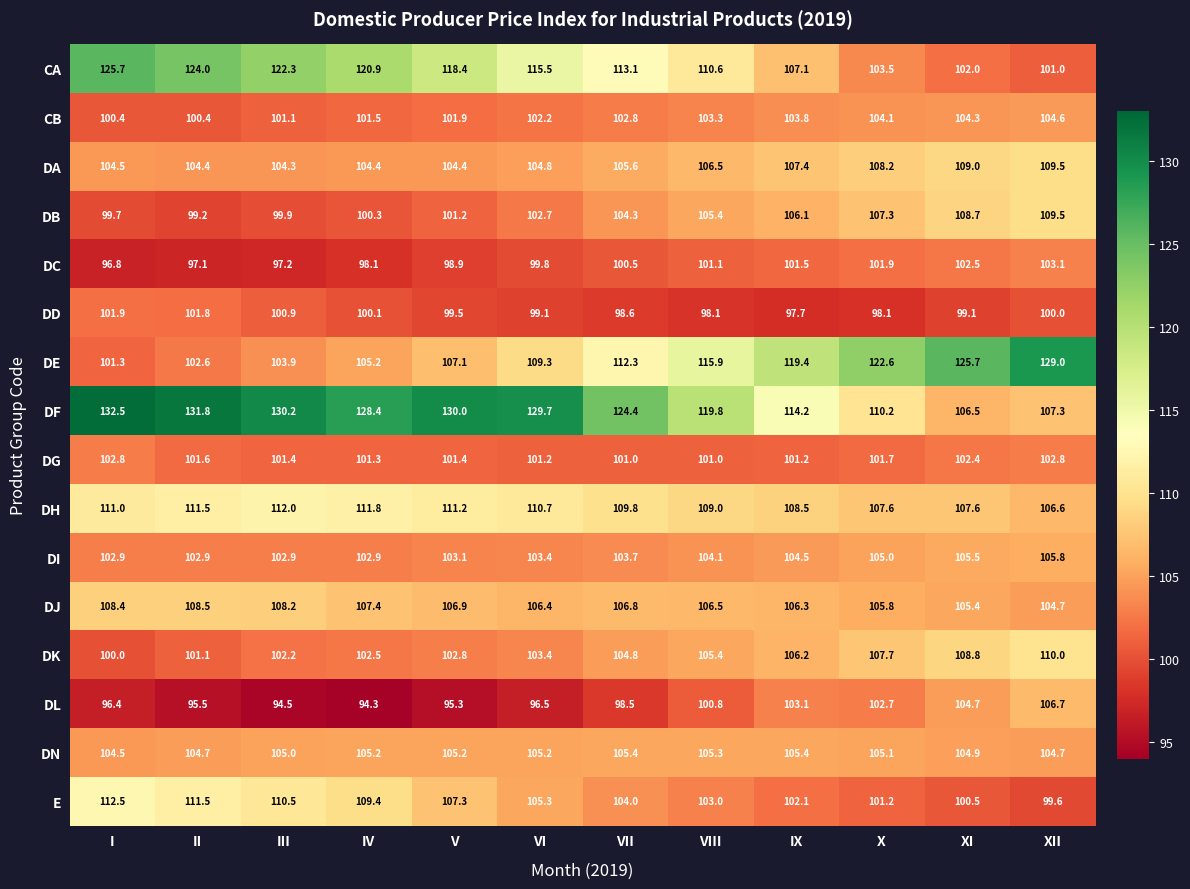

What is the difference between the highest and lowest values at VIII?

21.7